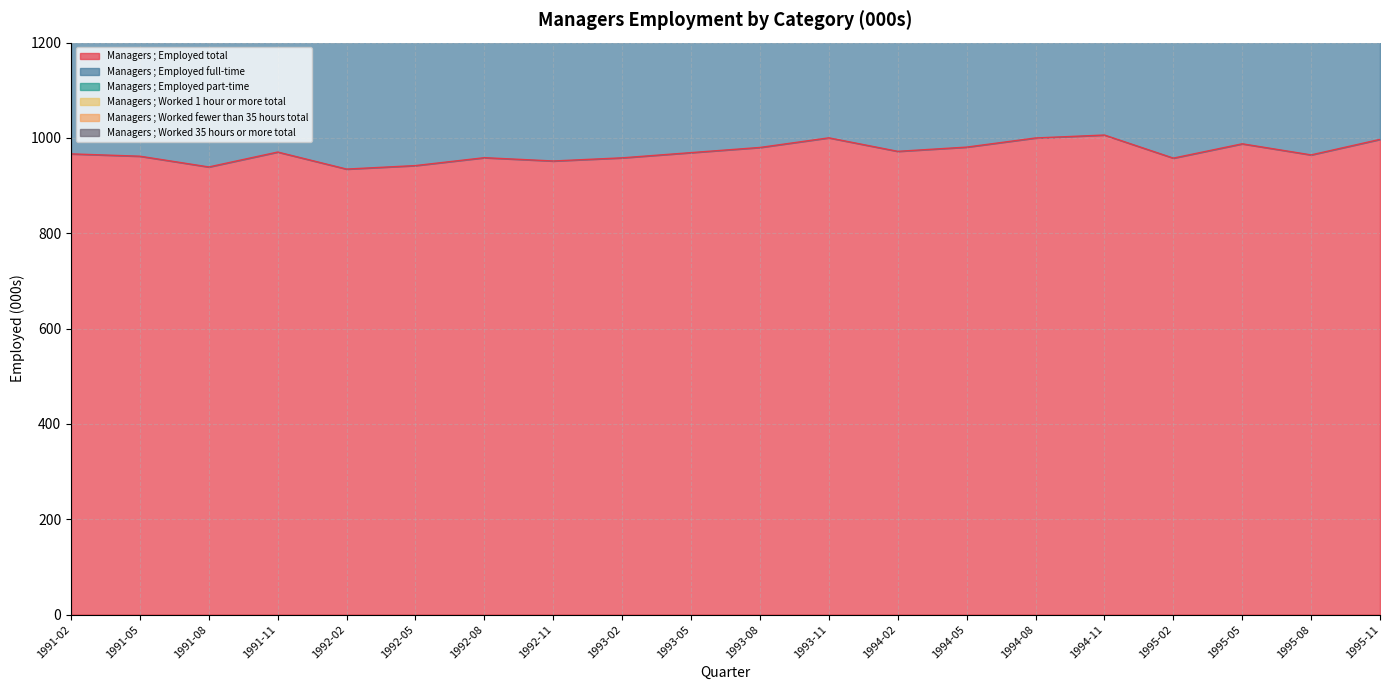

How many values in the Managers ; Employed total series exceed 969?

10